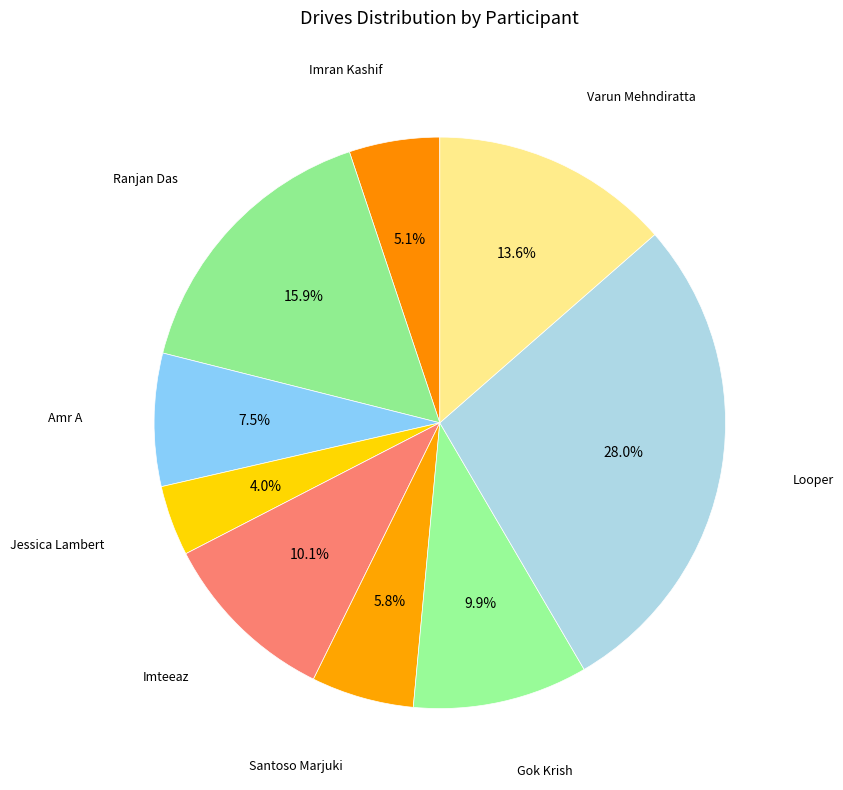

Count the number of slices in the pie.

9